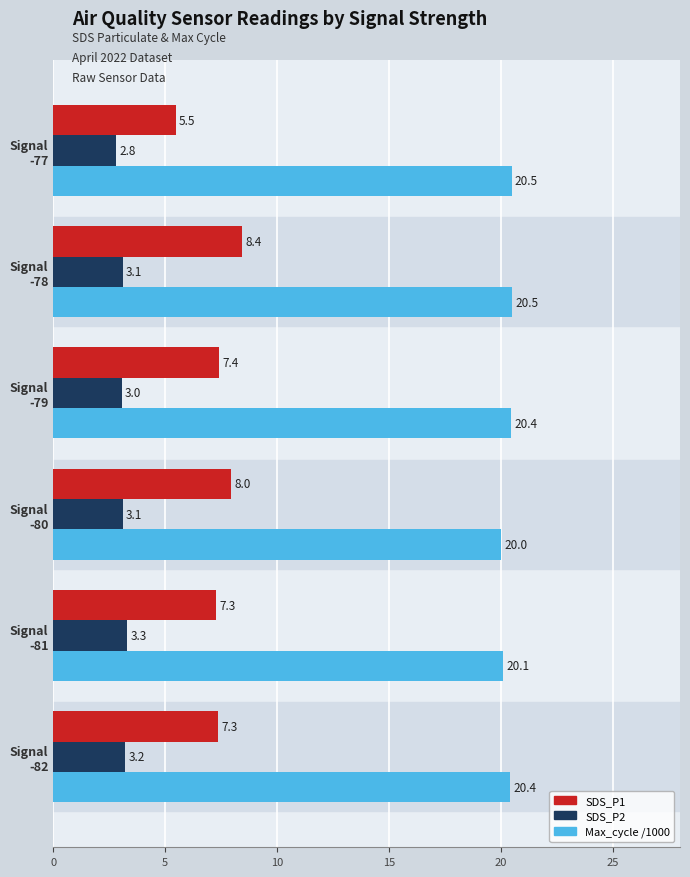

At how many categories does at least one series exceed 12?

6